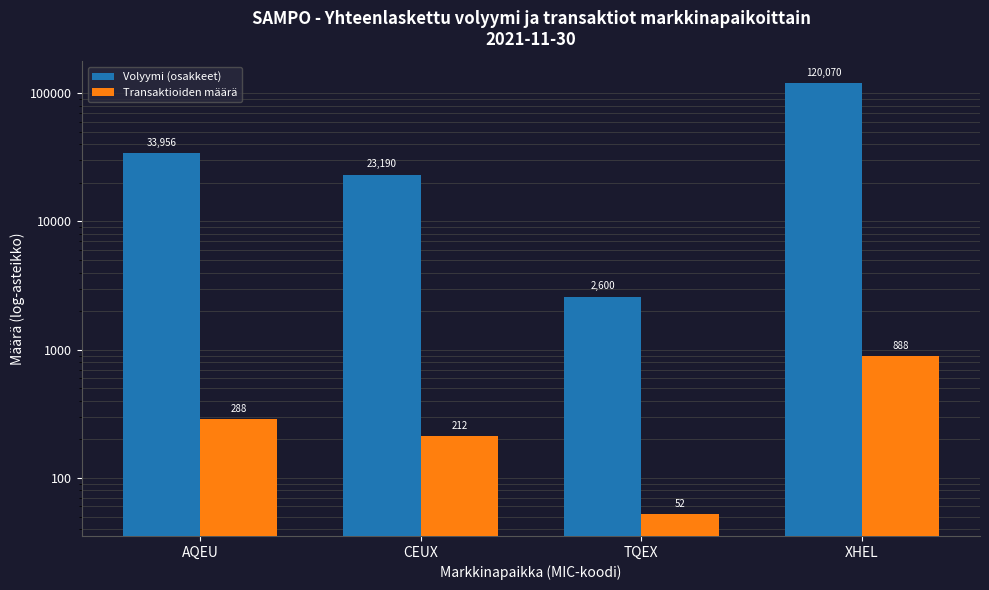

What is the value of the Transaktioiden määrä bar at the 2nd from the left?

212